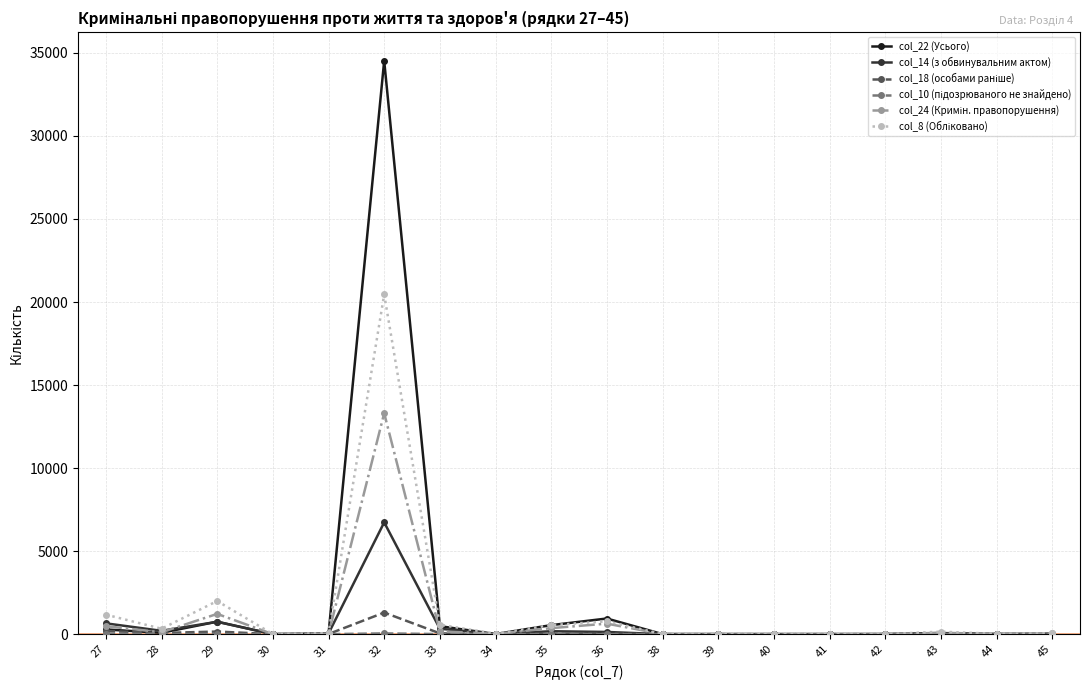

What is the greatest value displayed?

34525